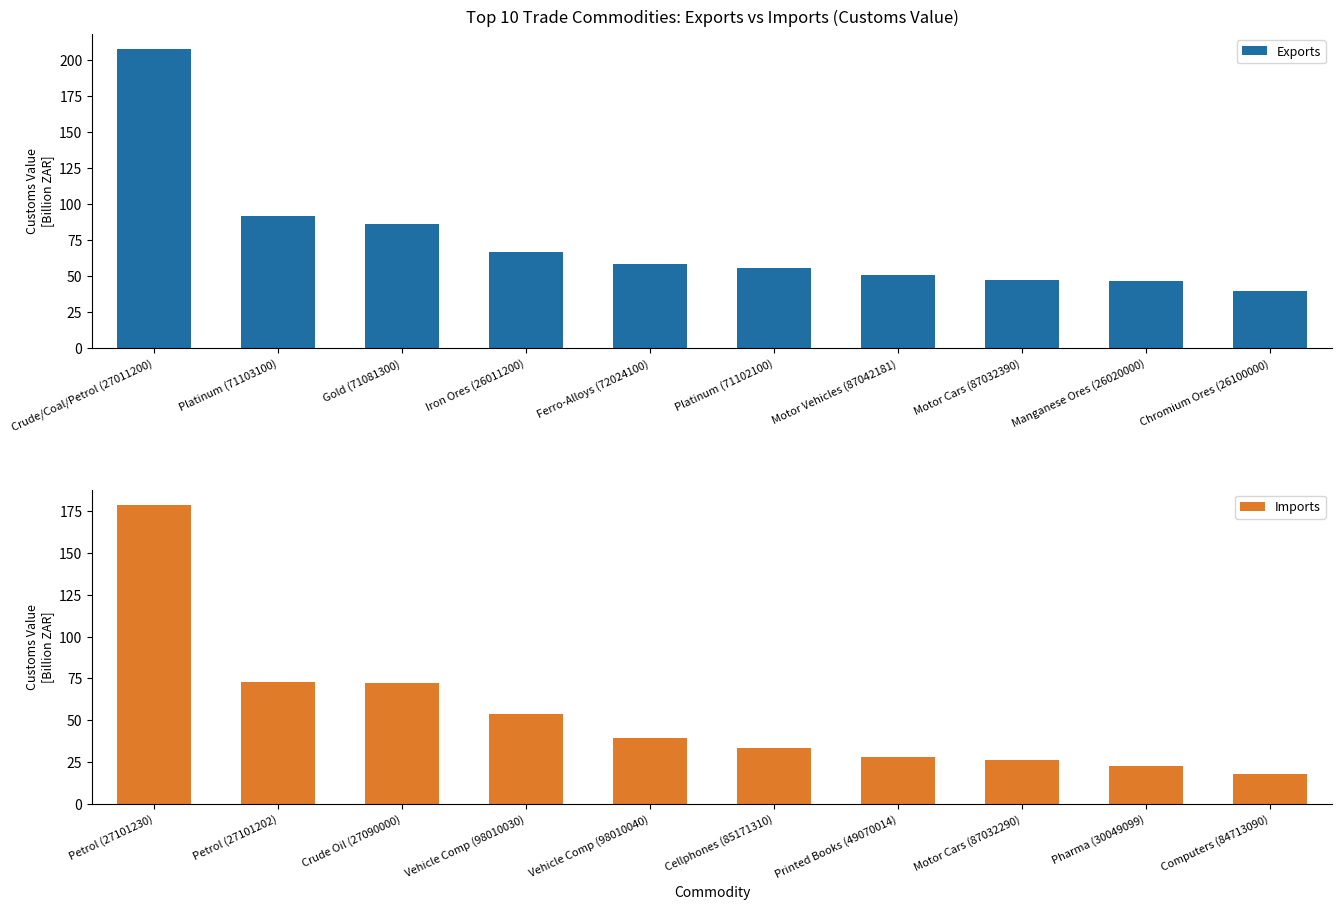

True or false: Imports has a value of 265.2 at Petrol (27101230).

False